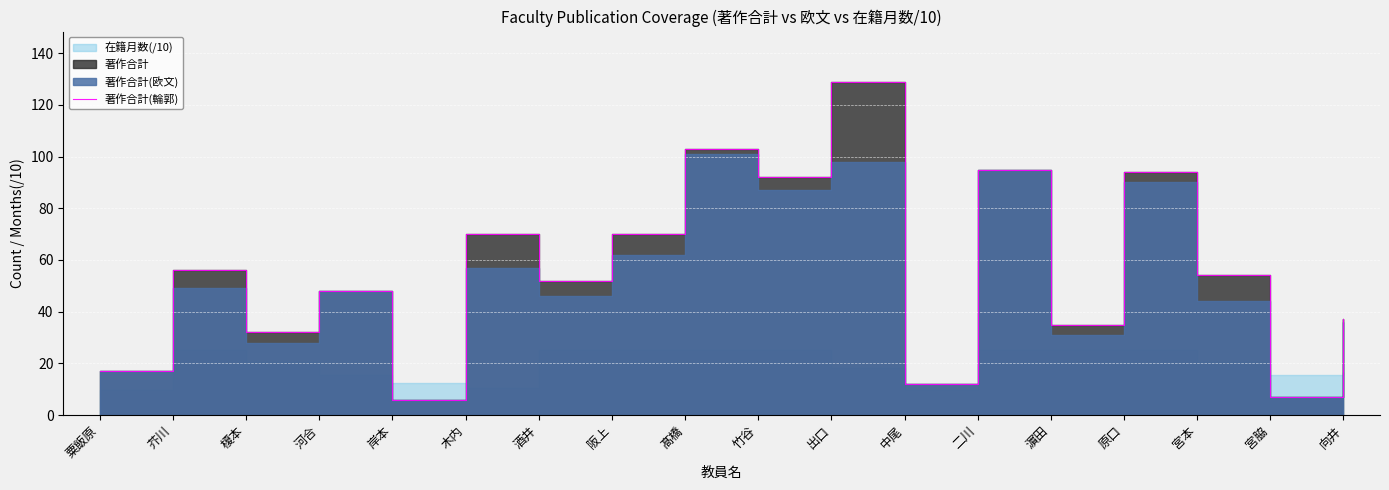

What position from the right is 竹谷?

9